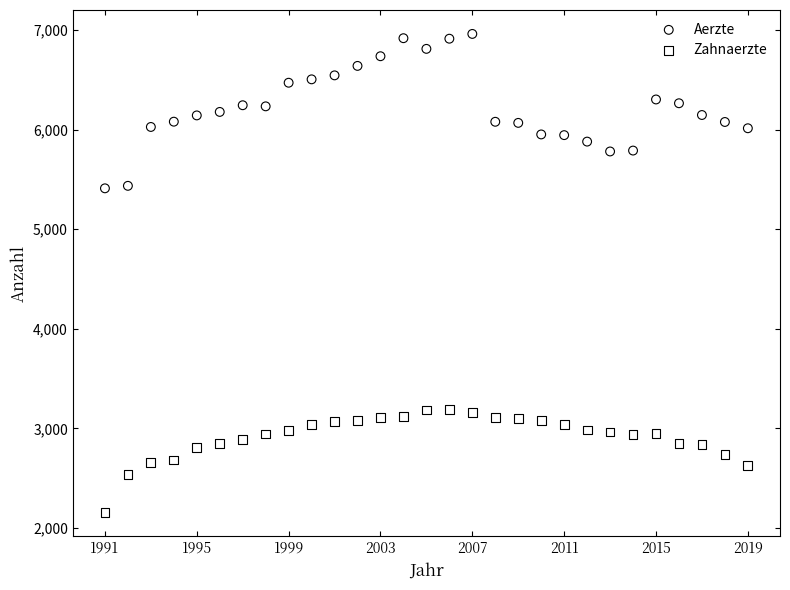

Which series has the widest spread of Y values?

Aerzte